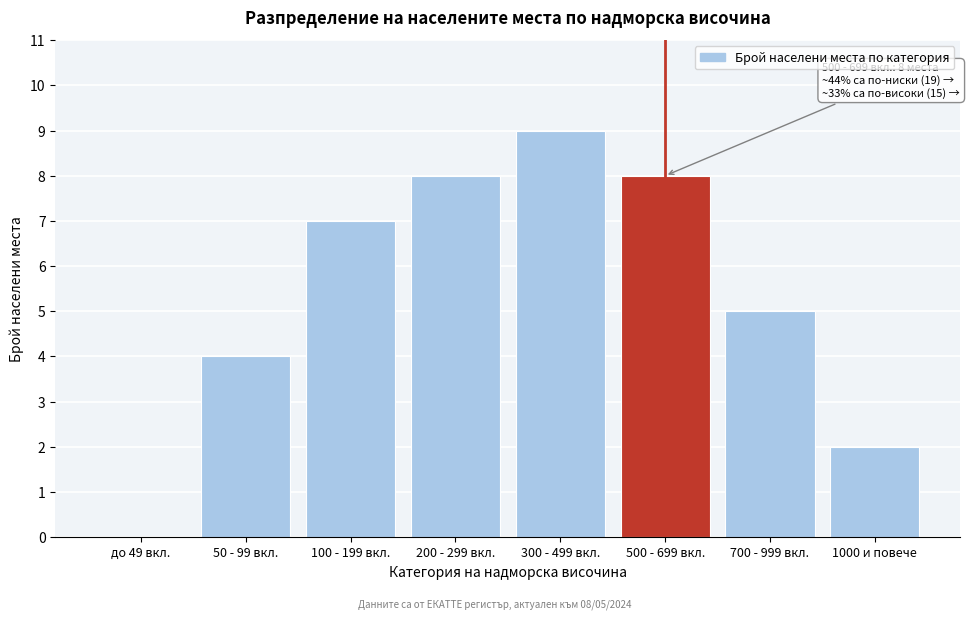

Reading right to left, extract all data points from this chart.

1000 и повече=2	700 - 999 вкл.=5	500 - 699 вкл.=8	300 - 499 вкл.=9	200 - 299 вкл.=8	100 - 199 вкл.=7	50 - 99 вкл.=4	до 49 вкл.=0